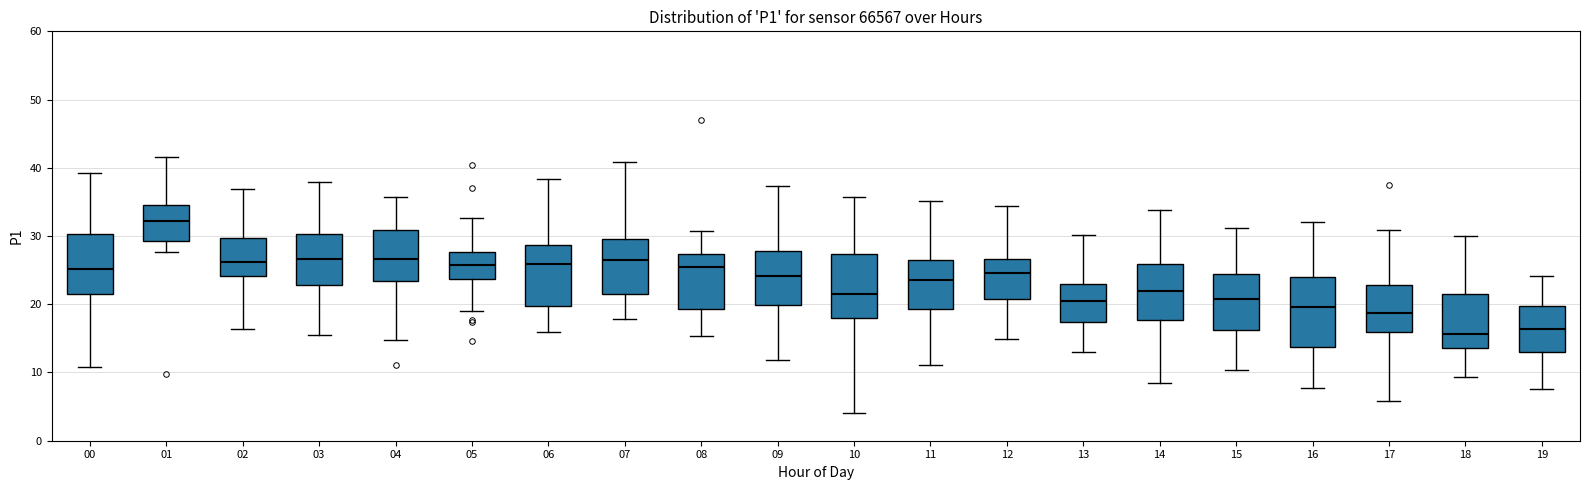

Reading left to right, transcribe this box plot: for each box, give where its median line is, the range the box spans, and where its two whiskers end, as read against the y-axis. The values are not printed on the chart, so give them approximately, as read against the axis.

00: median 25, box 22 to 30, whiskers 11 to 39
01: median 32, box 29 to 35, whiskers 28 to 42
02: median 26, box 24 to 30, whiskers 16 to 37
03: median 27, box 23 to 30, whiskers 16 to 38
04: median 27, box 23 to 31, whiskers 15 to 36
05: median 26, box 24 to 28, whiskers 19 to 33
06: median 26, box 20 to 29, whiskers 16 to 38
07: median 27, box 21 to 30, whiskers 18 to 41
08: median 25, box 19 to 27, whiskers 15 to 31
09: median 24, box 20 to 28, whiskers 12 to 37
10: median 21, box 18 to 27, whiskers 4 to 36
11: median 24, box 19 to 26, whiskers 11 to 35
12: median 25, box 21 to 27, whiskers 15 to 34
13: median 20, box 17 to 23, whiskers 13 to 30
14: median 22, box 18 to 26, whiskers 8 to 34
15: median 21, box 16 to 24, whiskers 10 to 31
16: median 20, box 14 to 24, whiskers 8 to 32
17: median 19, box 16 to 23, whiskers 6 to 31
18: median 16, box 14 to 21, whiskers 9 to 30
19: median 16, box 13 to 20, whiskers 8 to 24